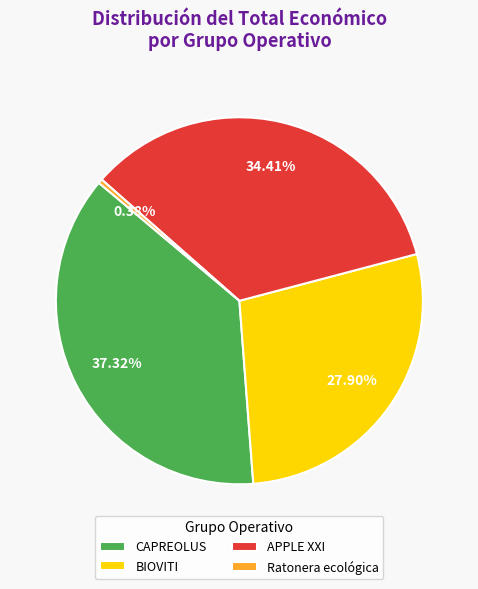

What is the smallest slice in the pie chart?

Ratonera ecológica